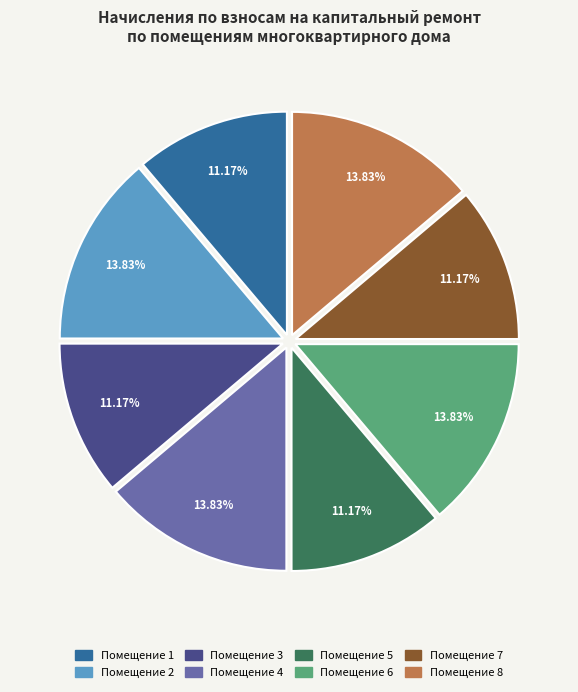

Is there a majority slice in this chart?

No